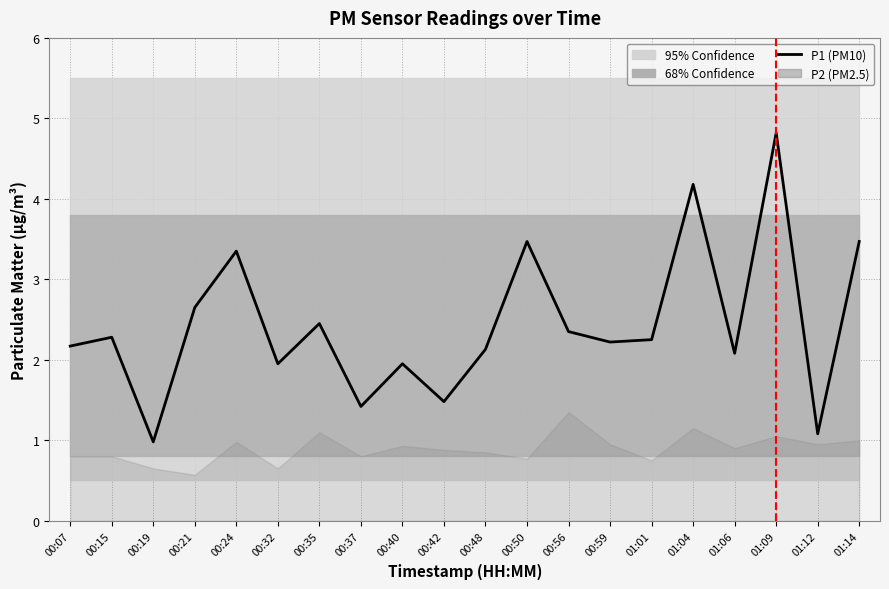

What is the difference between the values at 00:50 and 00:19?

2.5